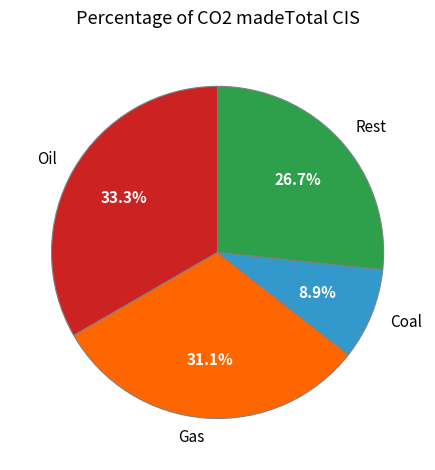

Which has a higher value, Rest or Oil?

Oil